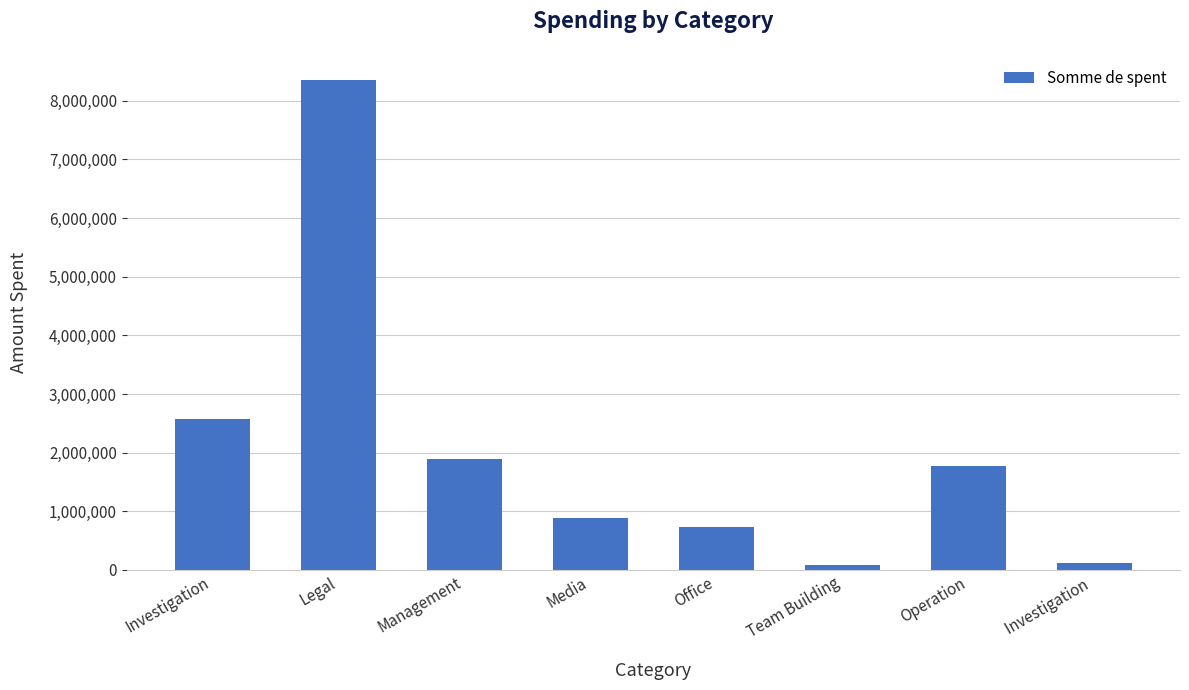

Between Operation and Investigation , which is larger?

Operation